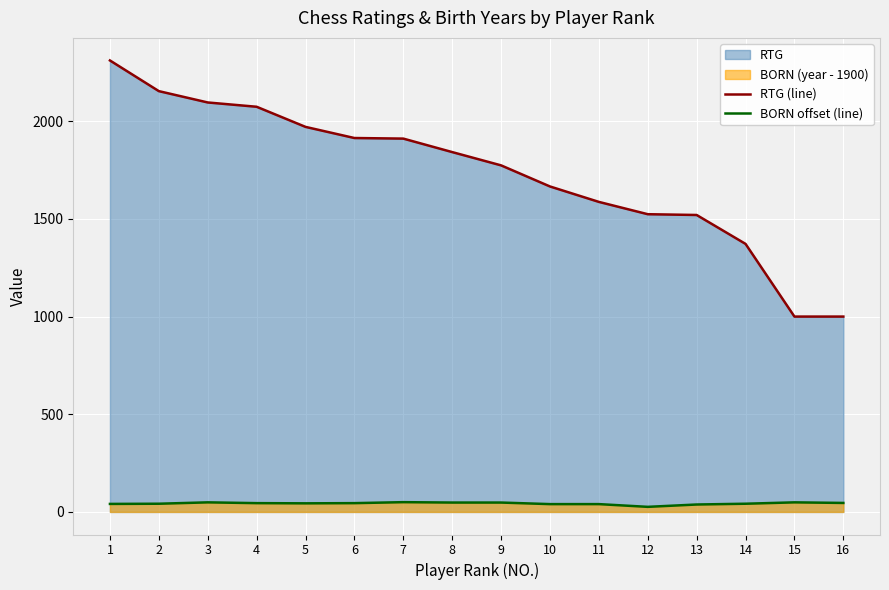

How many lines are shown in the chart?

2